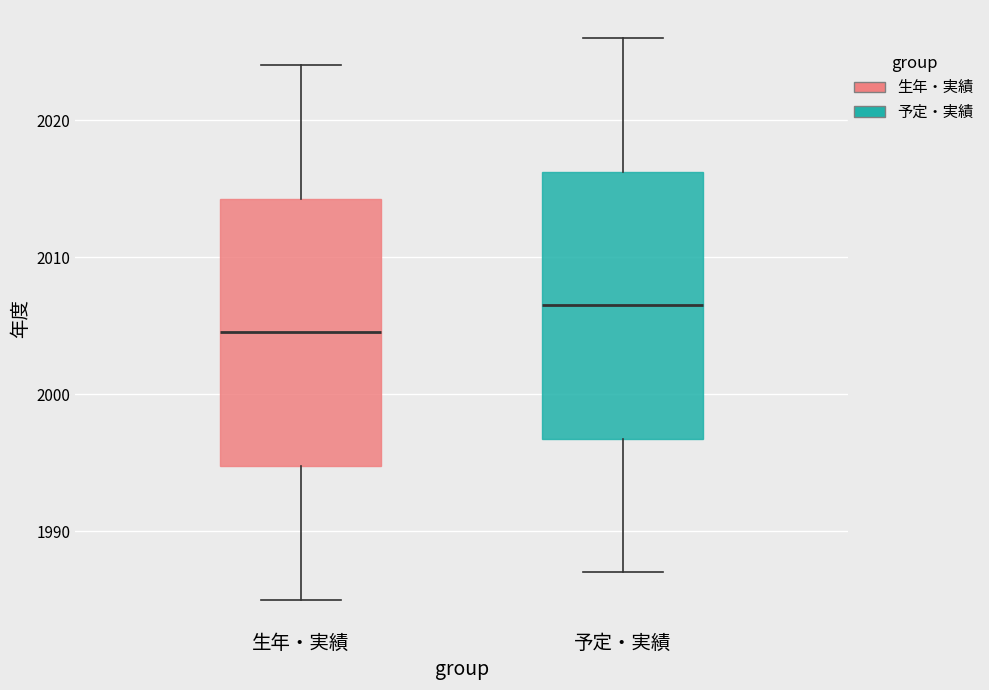

Where is the upper edge of the box for 生年・実績 on the y-axis? The values are not printed on the chart, so give them approximately, as read against the axis.

2014